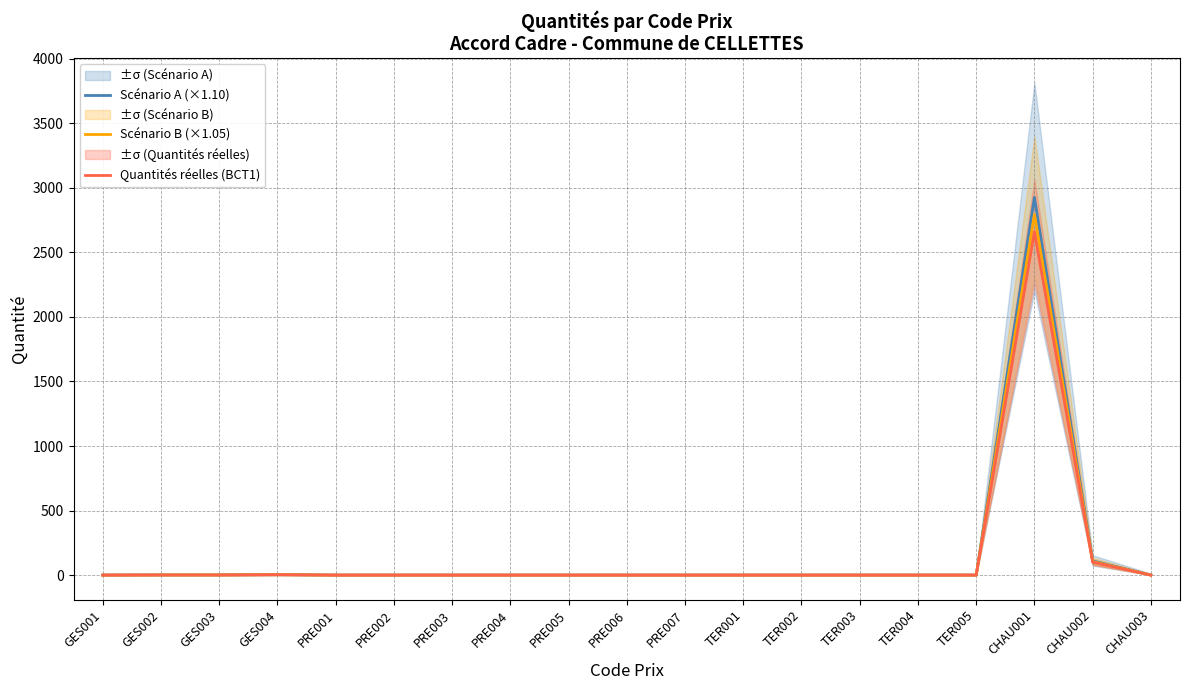

Rank the categories by Scénario A (×1.10) value from lowest to highest.

GES001, PRE001, PRE002, PRE003, PRE004, PRE005, PRE006, PRE007, TER001, TER002, TER003, TER004, TER005, CHAU003, GES002, GES003, GES004, CHAU002, CHAU001